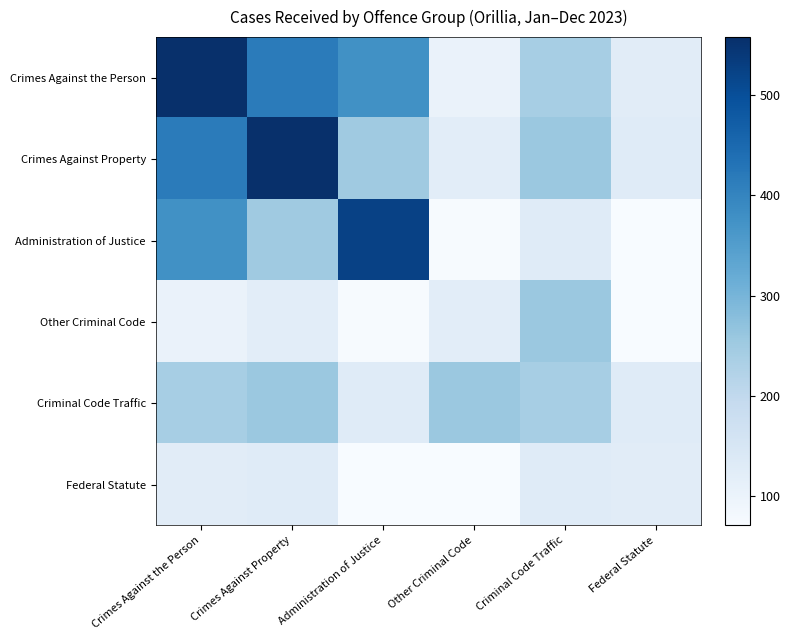

List the series in order of their peak value, lowest first.

Federal Statute, Other Criminal Code, Criminal Code Traffic, Administration of Justice, Crimes Against the Person, Crimes Against Property